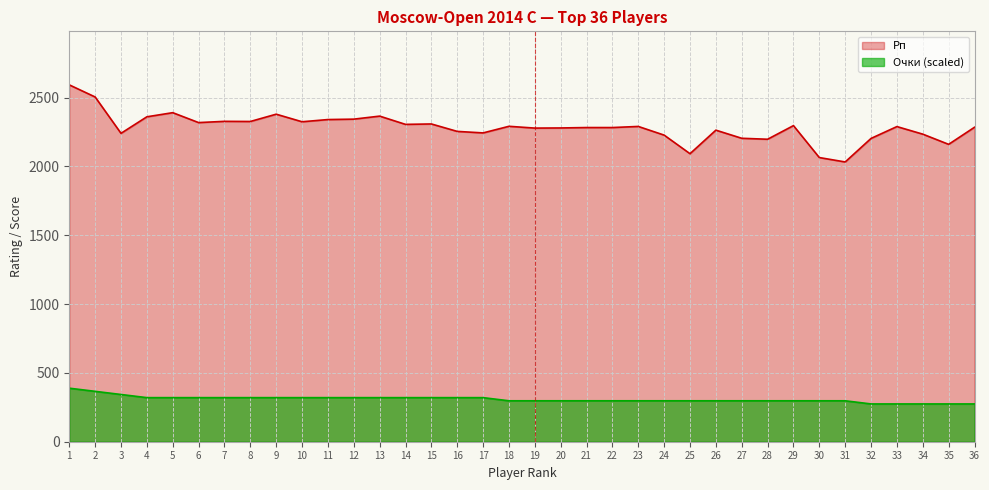

True or false: Рп and Очки intersect in this chart.

False